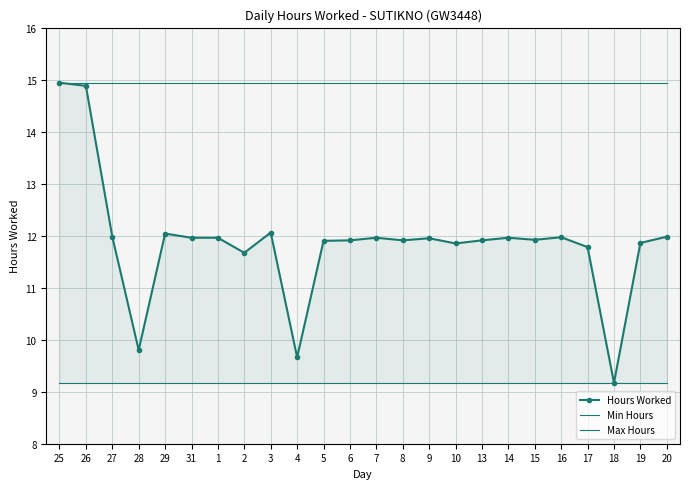

Reading left to right, transcribe all the data shown in this chart.

Hours Worked: 25=14.9	26=14.9	27=12.0	28=9.8	29=12.0	31=12.0	1=12.0	2=11.7	3=12.1	4=9.7	5=11.9	6=11.9	7=12.0	8=11.9	9=11.9	10=11.8	13=11.9	14=12.0	15=11.9	16=12.0	17=11.8	18=9.2	19=11.9	20=12.0
Min Hours: 25=9.2	26=9.2	27=9.2	28=9.2	29=9.2	31=9.2	1=9.2	2=9.2	3=9.2	4=9.2	5=9.2	6=9.2	7=9.2	8=9.2	9=9.2	10=9.2	13=9.2	14=9.2	15=9.2	16=9.2	17=9.2	18=9.2	19=9.2	20=9.2
Max Hours: 25=14.9	26=14.9	27=14.9	28=14.9	29=14.9	31=14.9	1=14.9	2=14.9	3=14.9	4=14.9	5=14.9	6=14.9	7=14.9	8=14.9	9=14.9	10=14.9	13=14.9	14=14.9	15=14.9	16=14.9	17=14.9	18=14.9	19=14.9	20=14.9